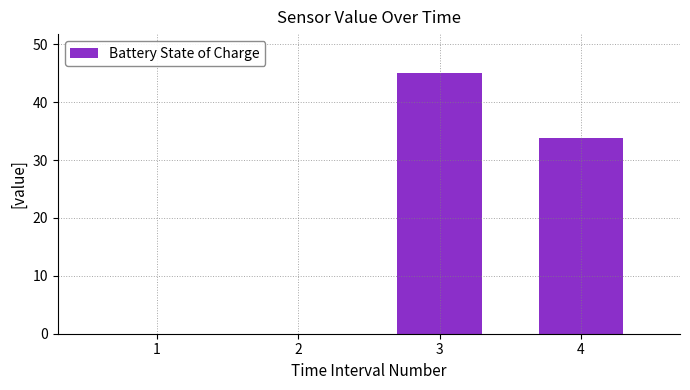

Count the number of values greater than 33.

2